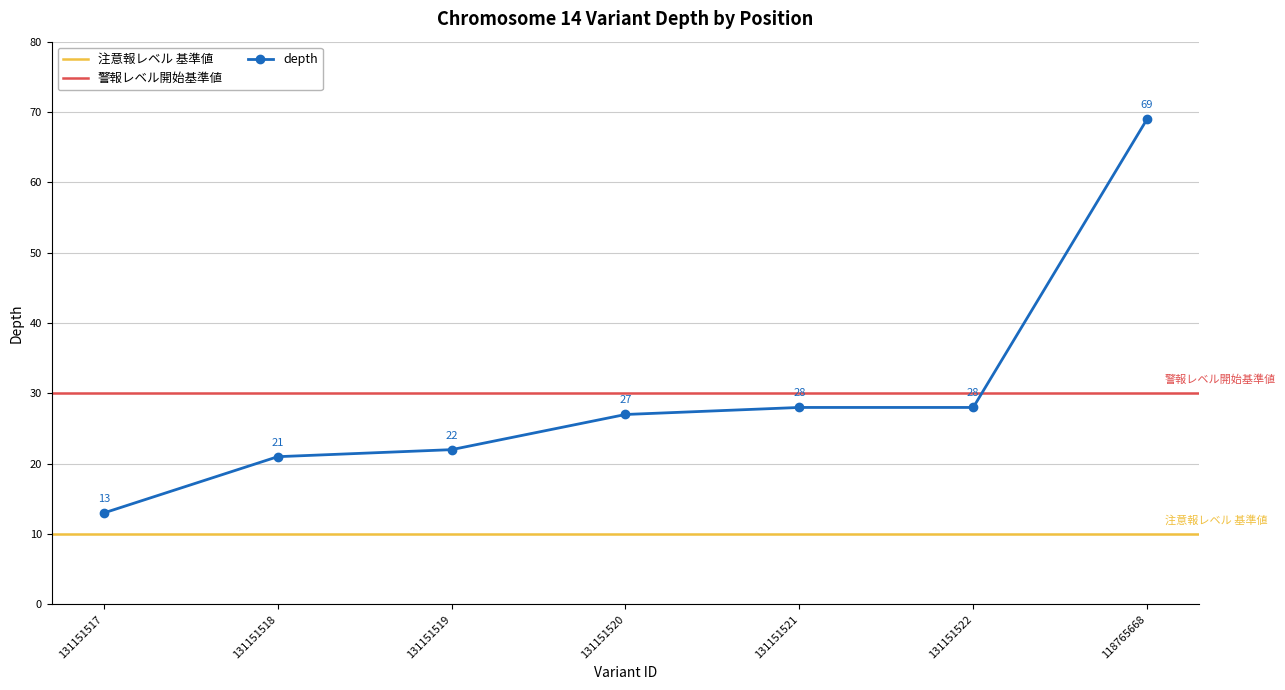

Where is the data nearest to the value 41?

131151521